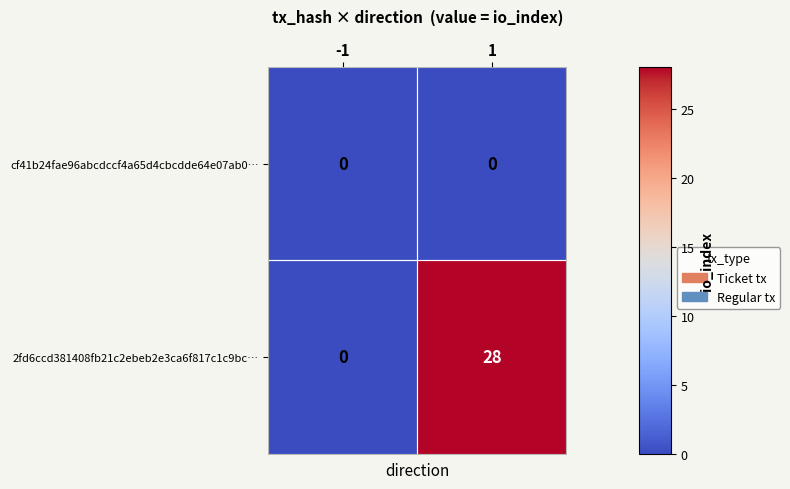

What is the maximum value for 2fd6ccd381408fb21c2ebeb2e3ca6f817c1c9bc…?

28